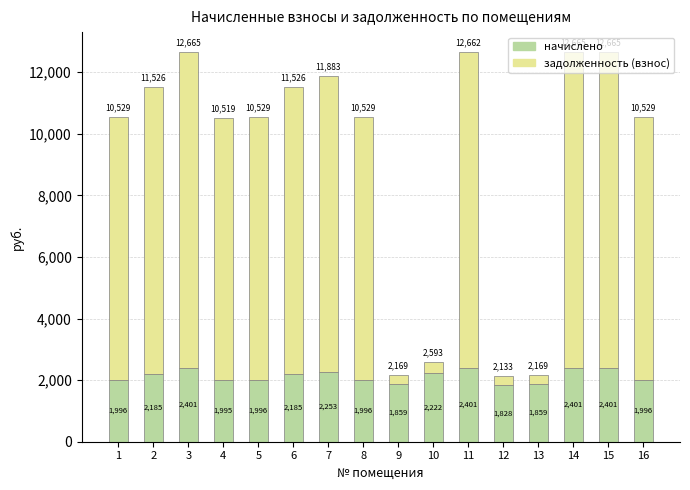

What is the lowest value of the начислено series?

1828.3